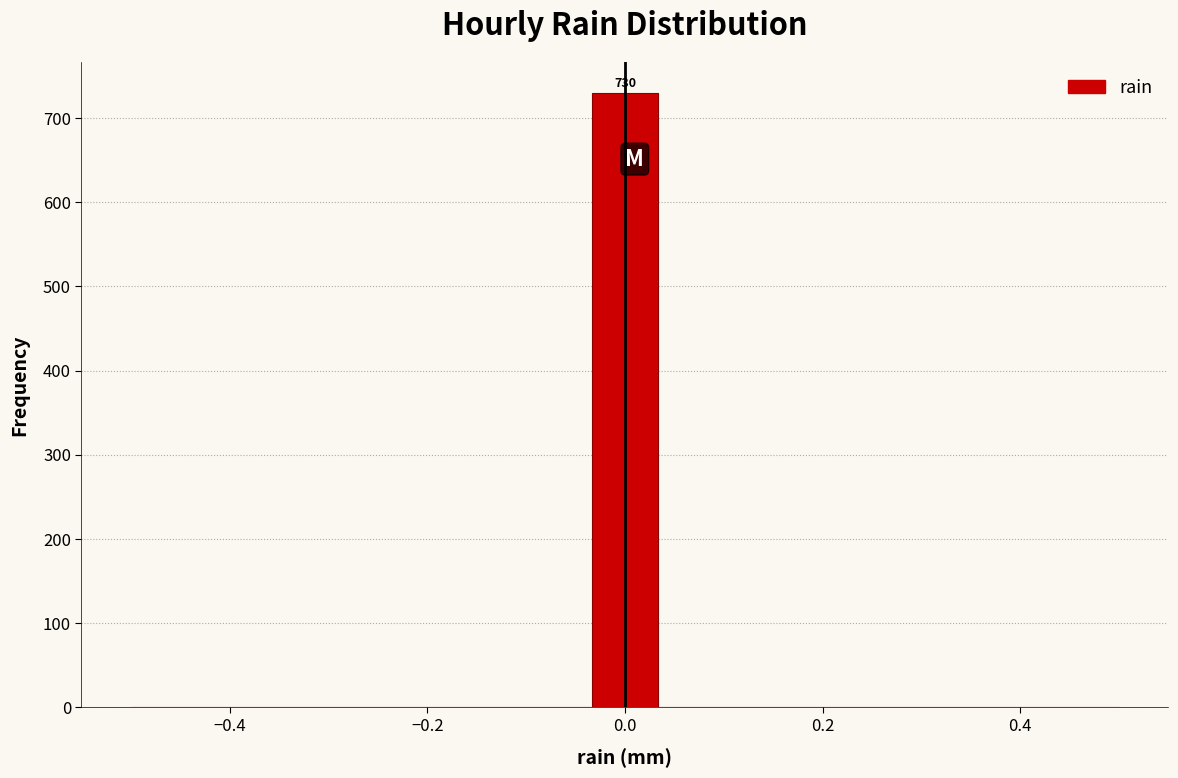

Around what value on the x-axis is the tallest bar? Give the approximate position of its centre, as read against the axis.

0.00